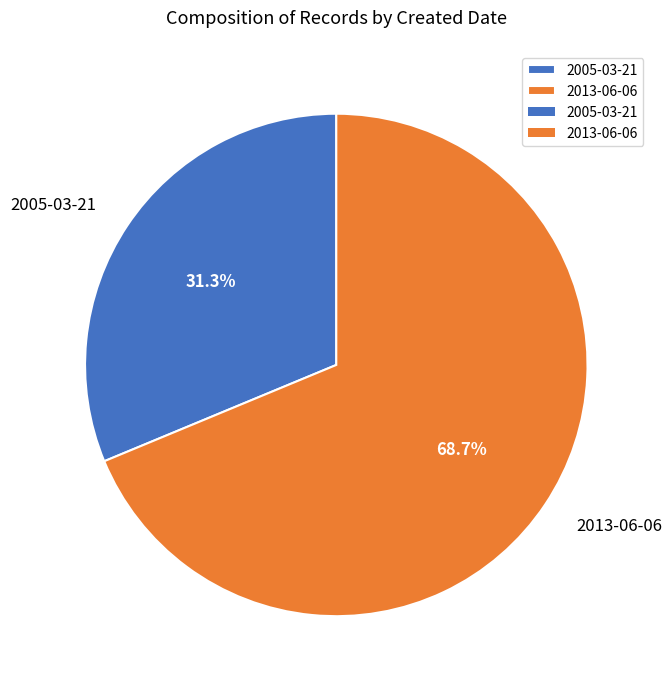

What percentage do 2013-06-06 and 2005-03-21 together represent?

100.0%